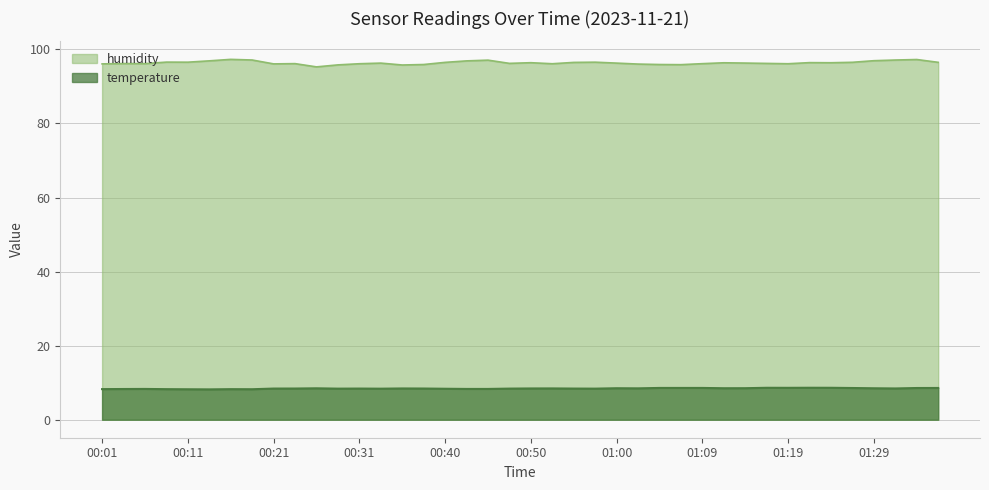

True or false: temperature and humidity cross at least once.

False